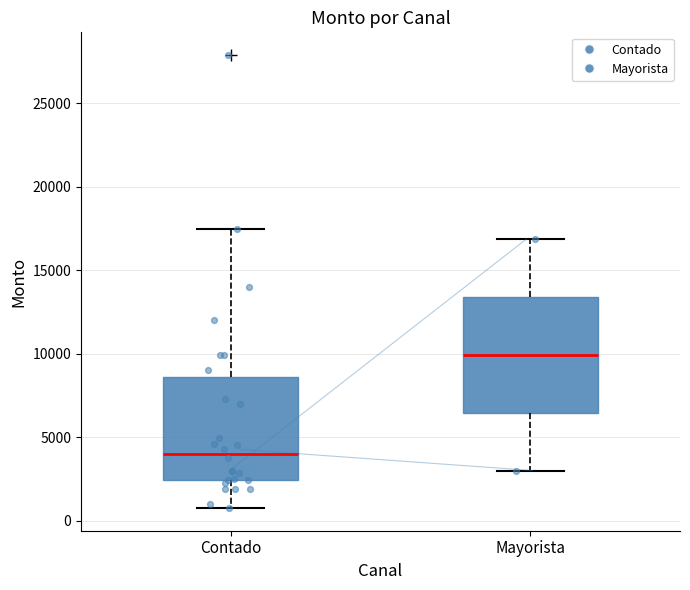

Which box is the tallest, from its lower edge to its upper edge?

Mayorista